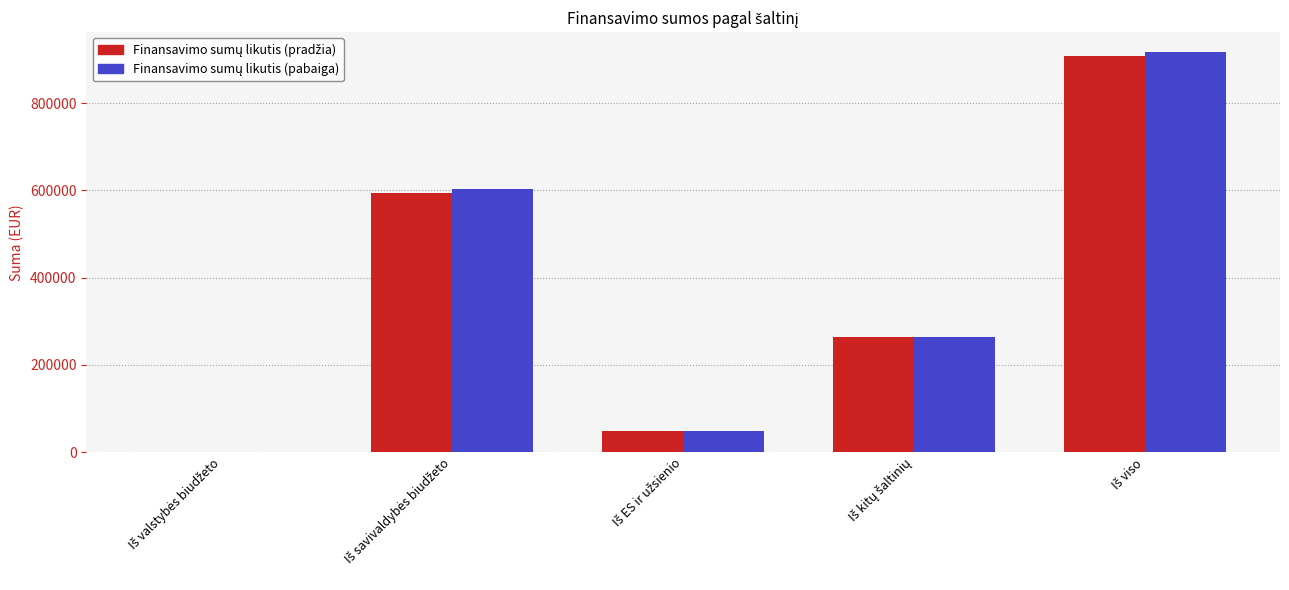

What is the value of the Finansavimo sumų likutis (pabaiga) bar at the 4th from the left?

264829.7